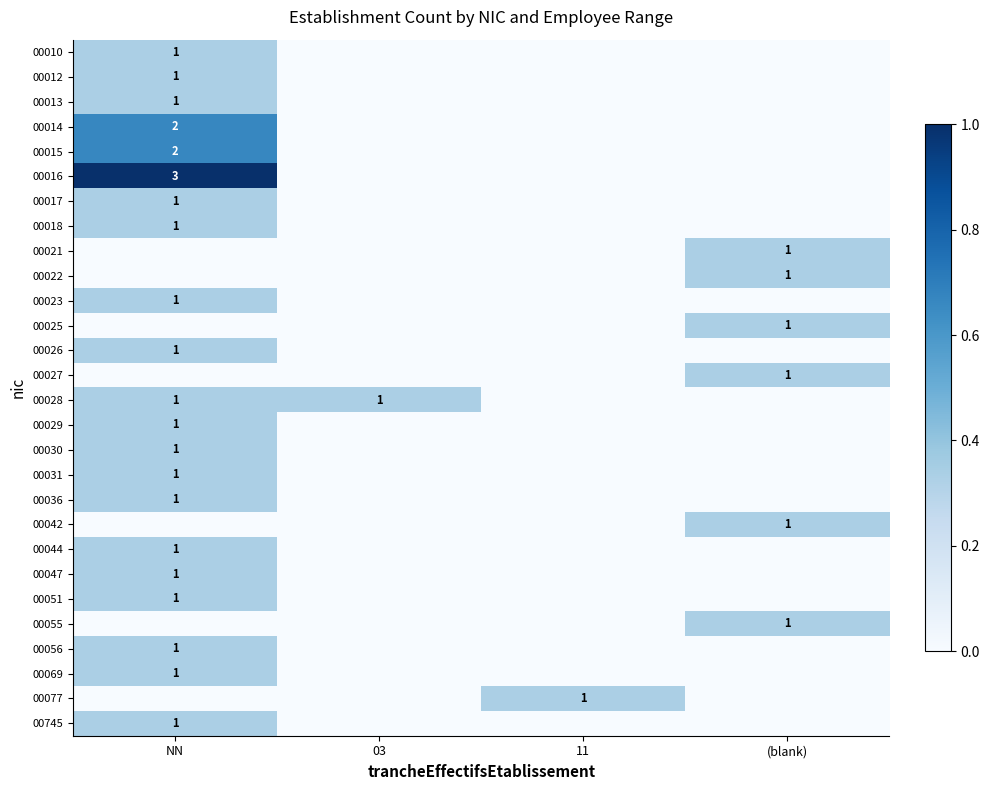

At which category does the chart reach its peak across all series?

NN